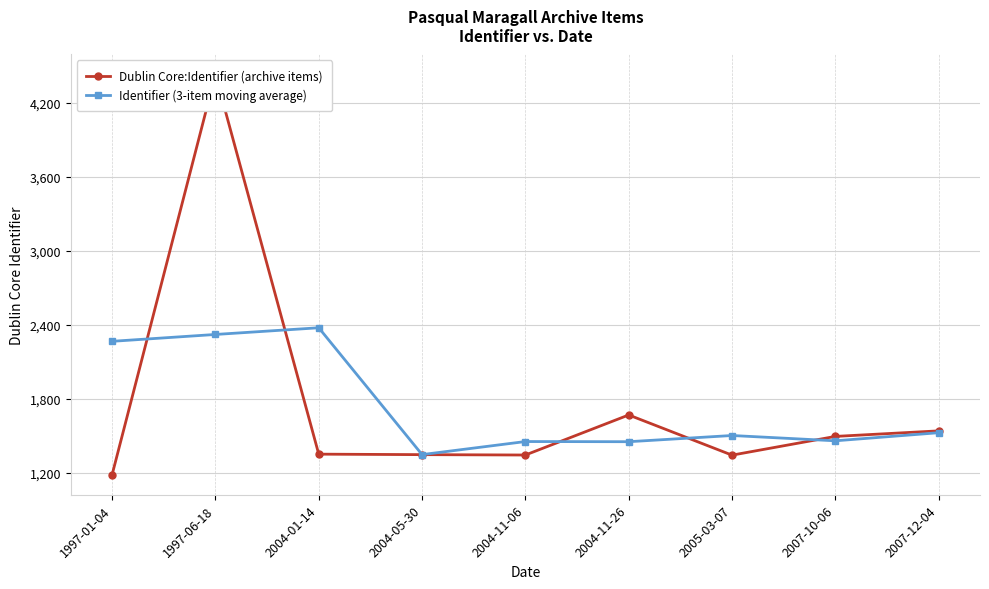

Which series has the widest spread of values?

Dublin Core:Identifier (archive items)